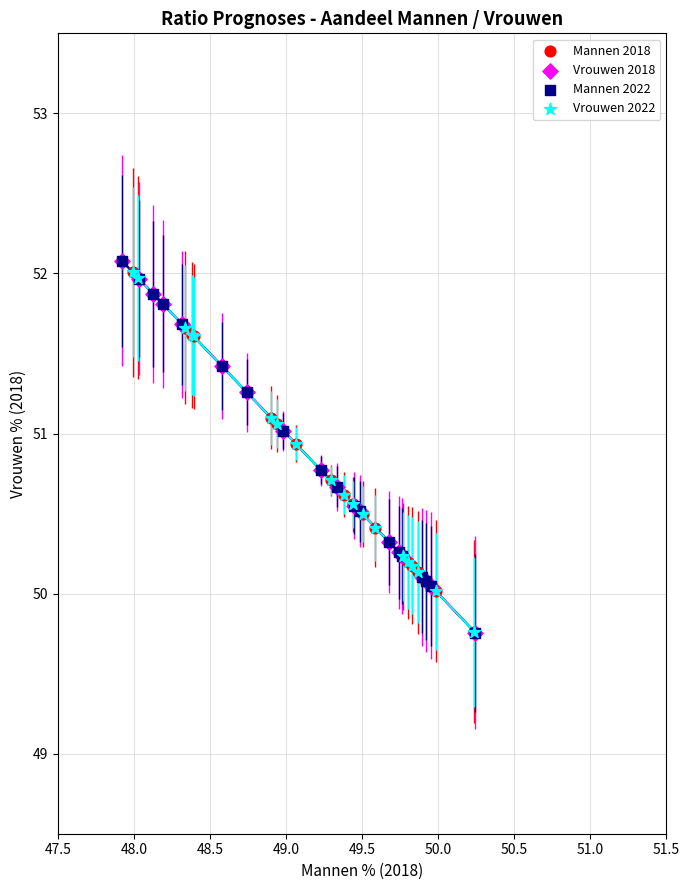

What are all the series names shown in the legend?

Mannen 2018, Vrouwen 2018, Mannen 2022, Vrouwen 2022